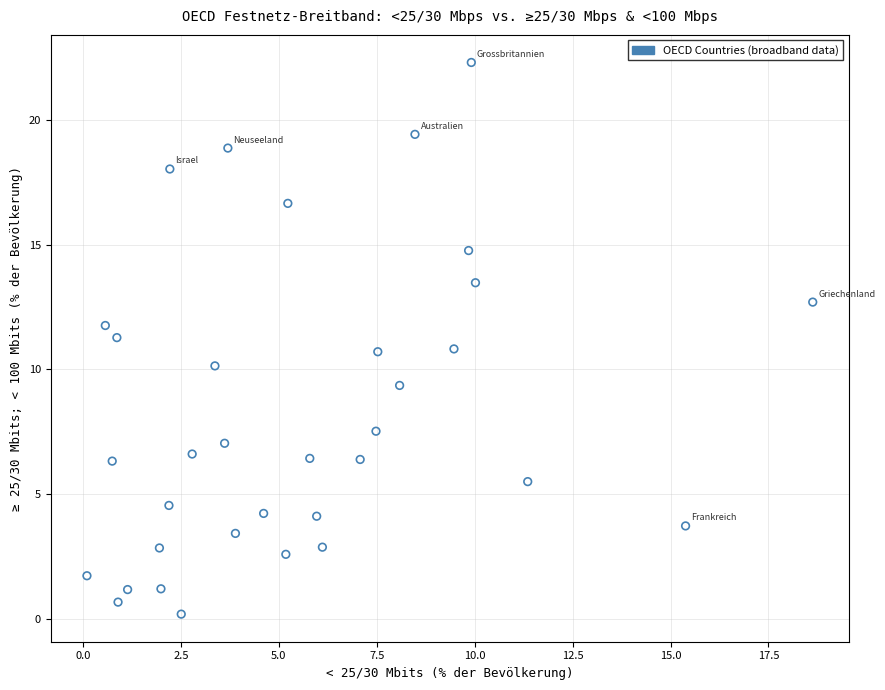

What is the range of X values (max minus min)?

18.5